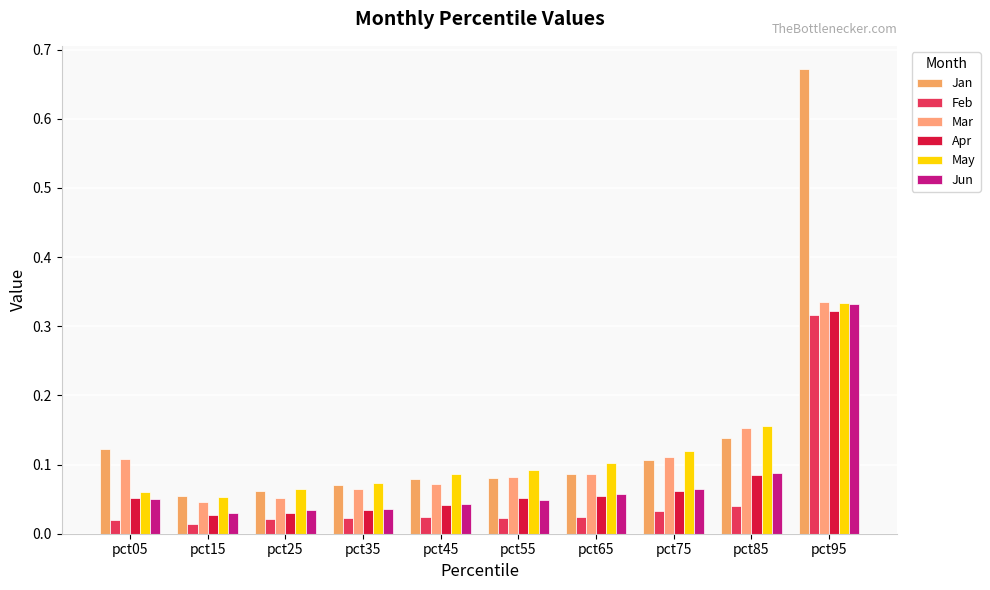

How many bars are there in total?

60